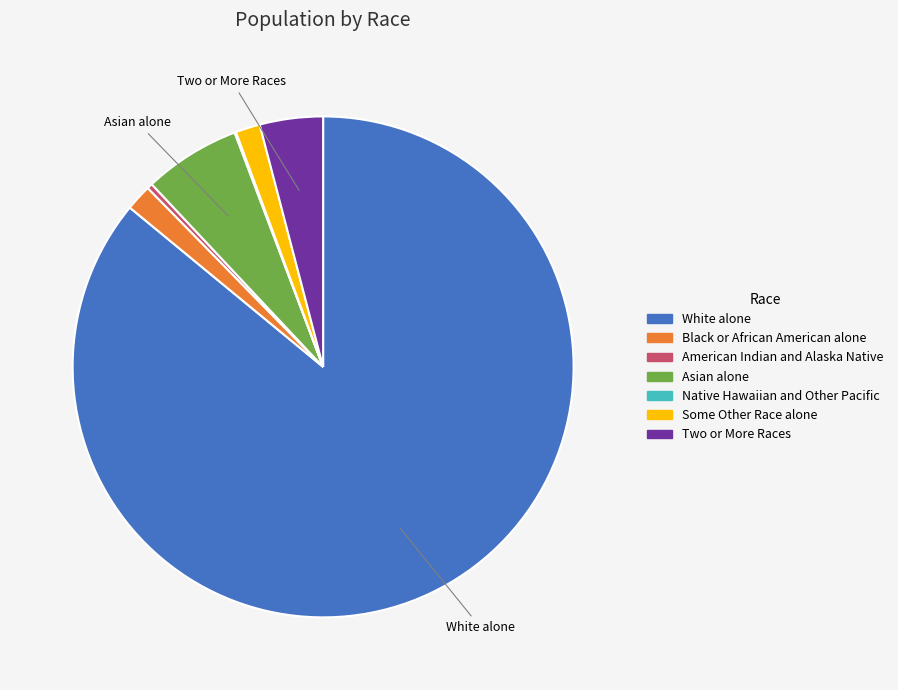

Which has a higher value, White alone or Some Other Race alone?

White alone